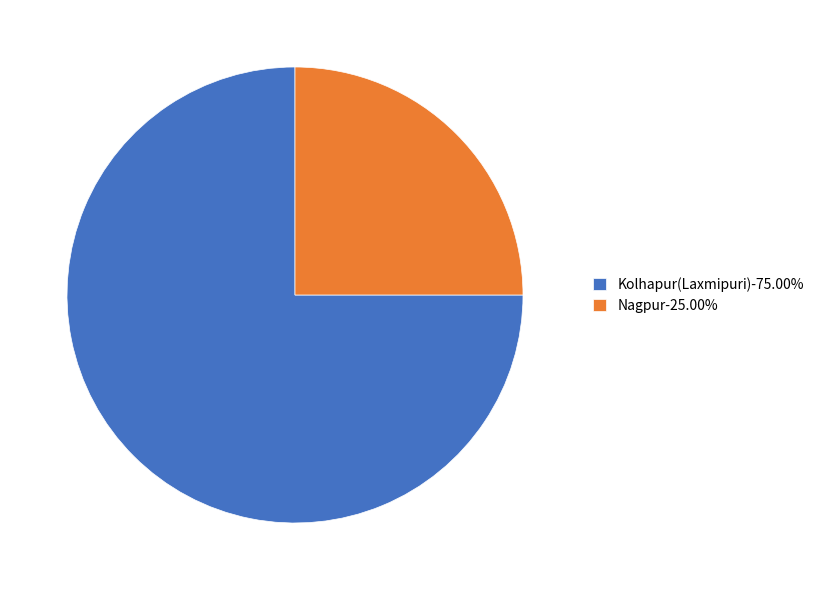

Rank the categories by value from highest to lowest.

Kolhapur(Laxmipuri), Nagpur